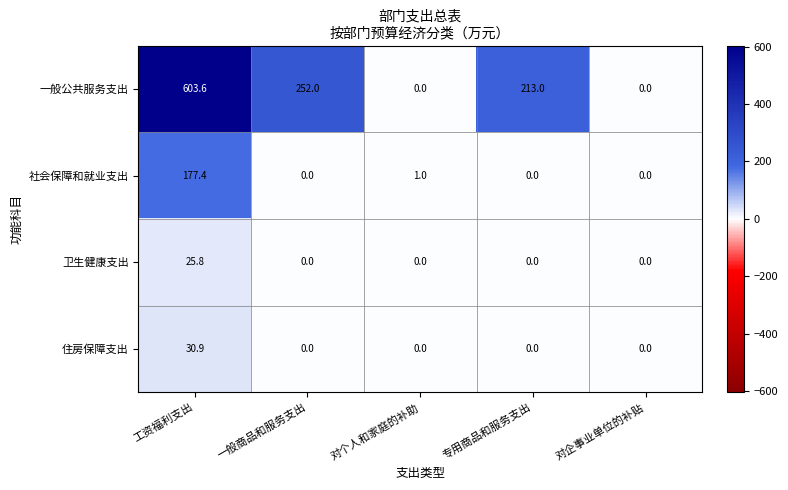

What is the maximum value for 一般公共服务支出?

603.6